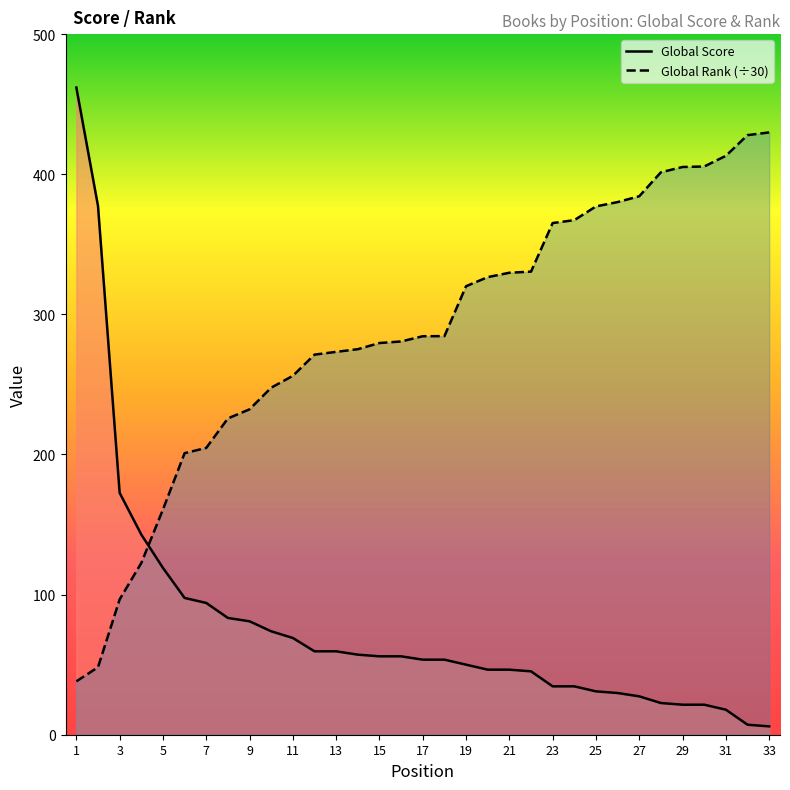

Which category has the highest value across all series?

1